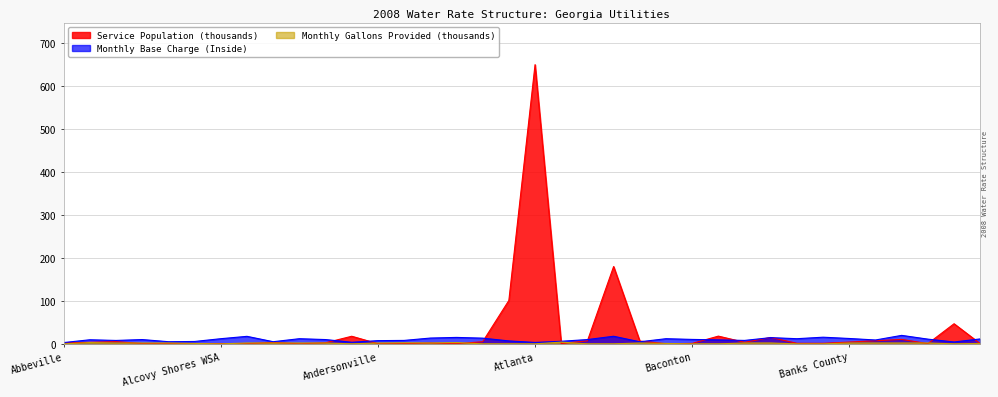

After their last crossing, which series has the higher values: Monthly Gallons Provided (thousands) or Service Population (thousands)?

Monthly Gallons Provided (thousands)